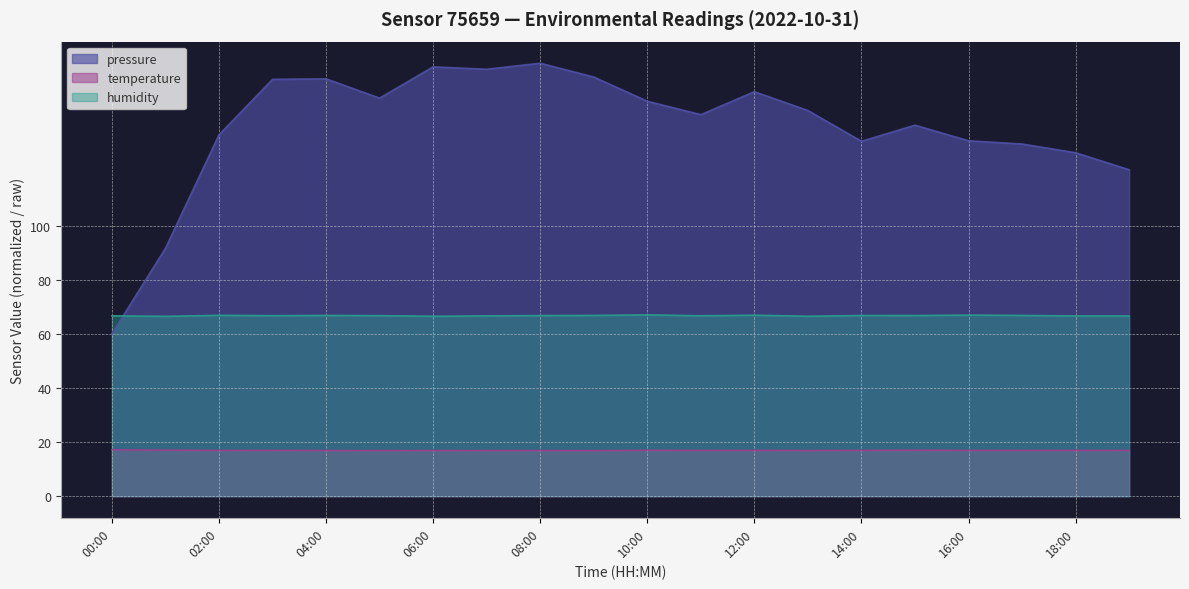

True or false: humidity and temperature cross at least once.

False